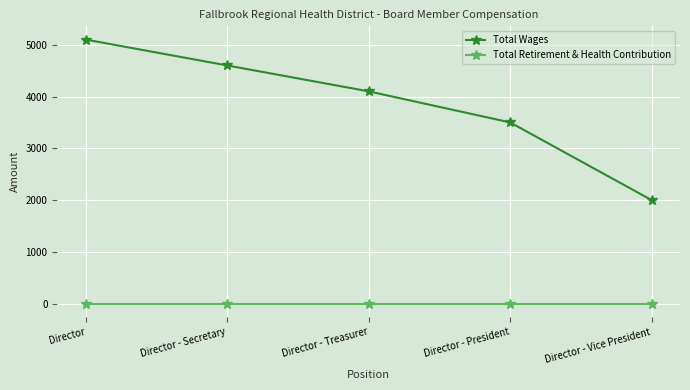

What is the value of the Total Wages point at the 5th from the left?

2000